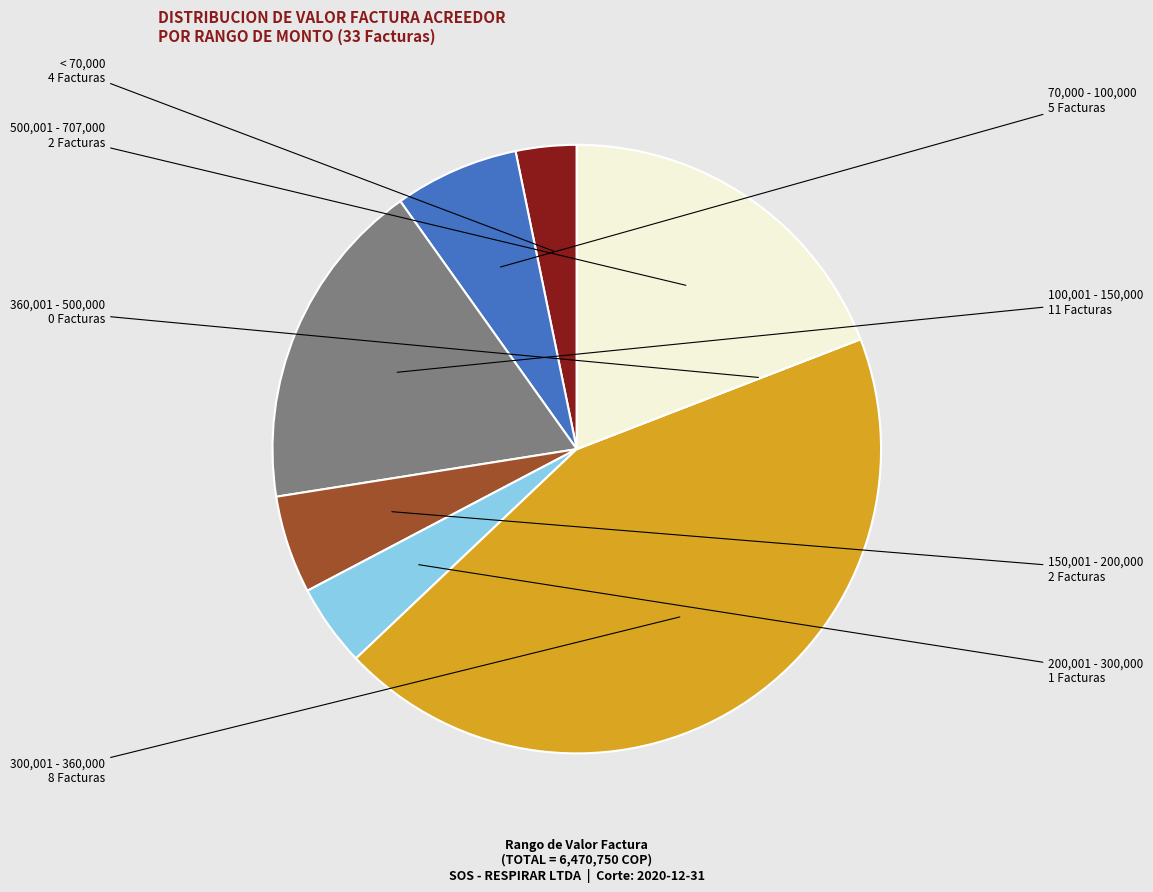

Between < 70,000 and 70,000 - 100,000, which is larger?

70,000 - 100,000